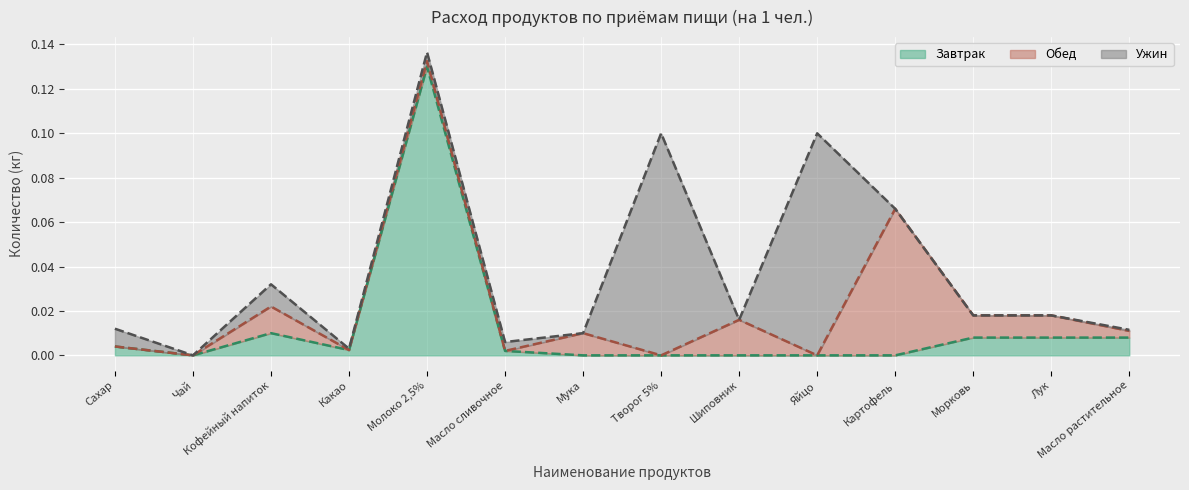

Reading left to right, what are all the values shown in this chart?

Завтрак: 0.0	0.0	0.0	0.0	0.1	0.0	0.0	0.0	0.0	0.0	0.0	0.0	0.0	0.0
Обед: 0.0	0.0	0.0	0.0	0.0	0.0	0.0	0.0	0.0	0.0	0.1	0.0	0.0	0.0
Ужин: 0.0	0.0	0.0	0.0	0.0	0.0	0.0	0.1	0.0	0.1	0.0	0.0	0.0	0.0